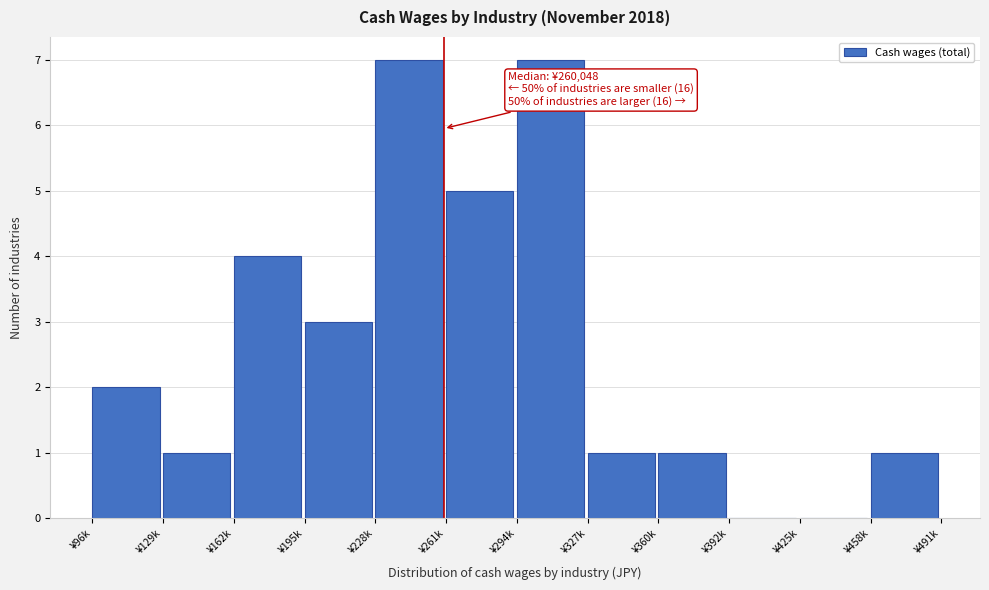

Reading left to right, what are all the values shown in this chart?

¥96k=2	¥129k=1	¥162k=4	¥195k=3	¥228k=7	¥261k=5	¥294k=7	¥327k=1	¥360k=1	¥392k=0	¥425k=0	¥458k=1